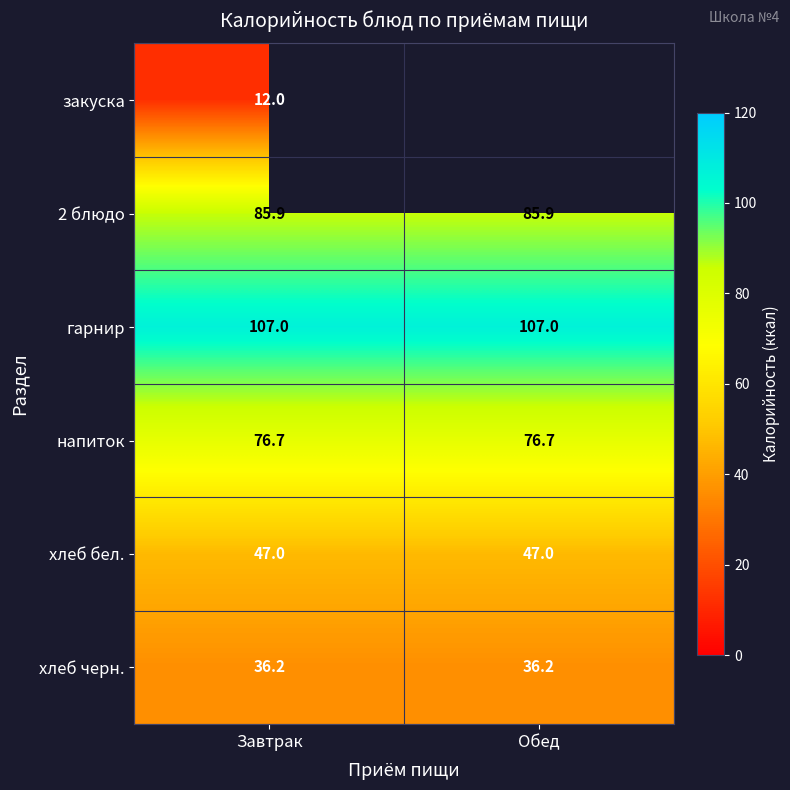

What is the sum of all хлеб черн. values?

72.4